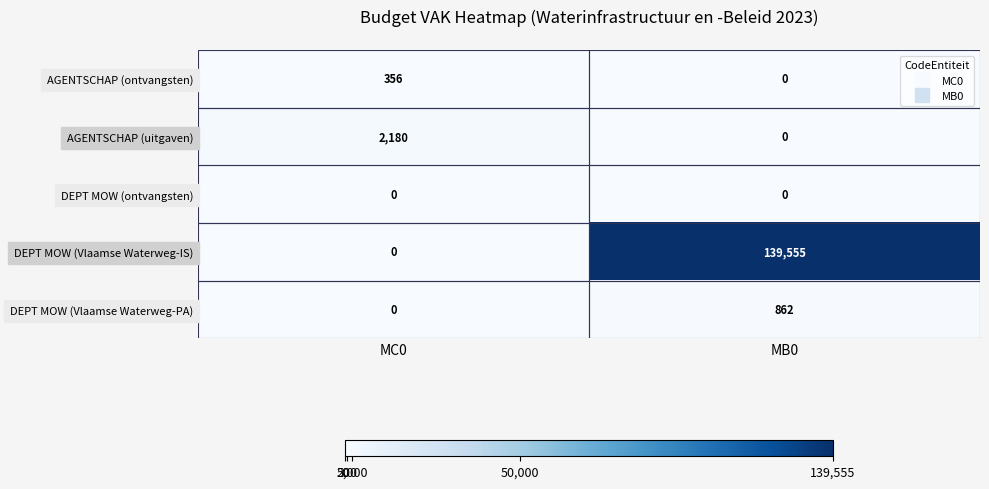

Is it true that DEPT MOW (ontvangsten) equals 0 at MC0?

True